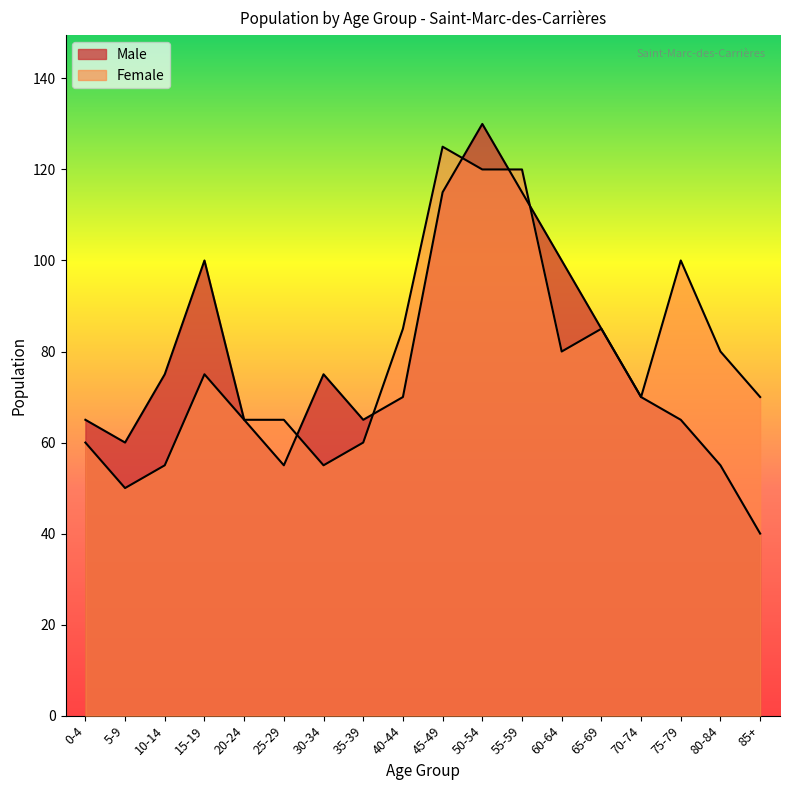

What are all the series names shown in the legend?

Male, Female